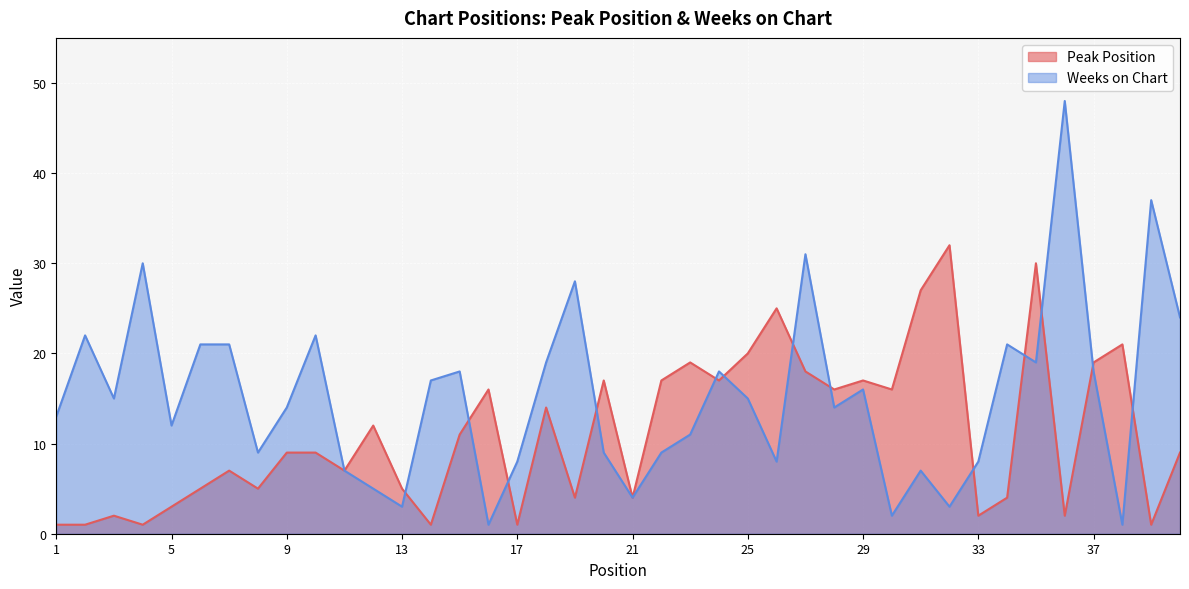

Does the chart display data point markers on the line(s)?

No